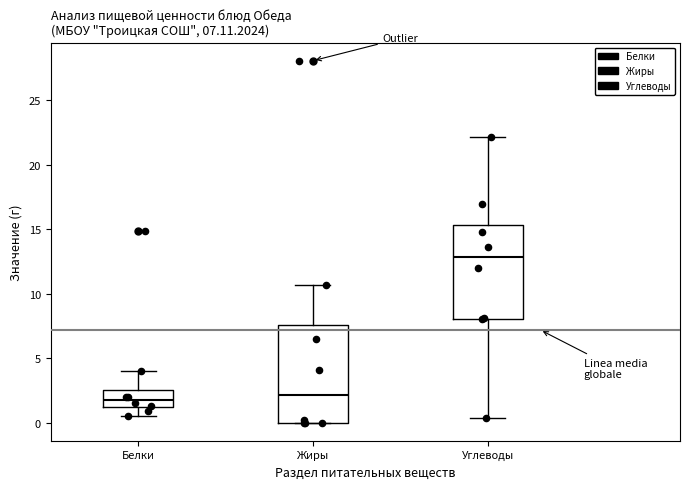

Which box's median line is the highest?

Углеводы